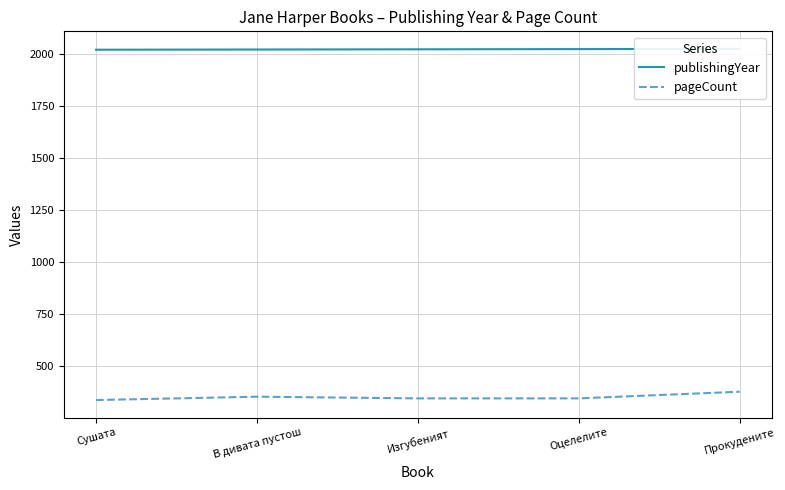

Is it true that publishingYear equals 2022 at Оцелелите?

True